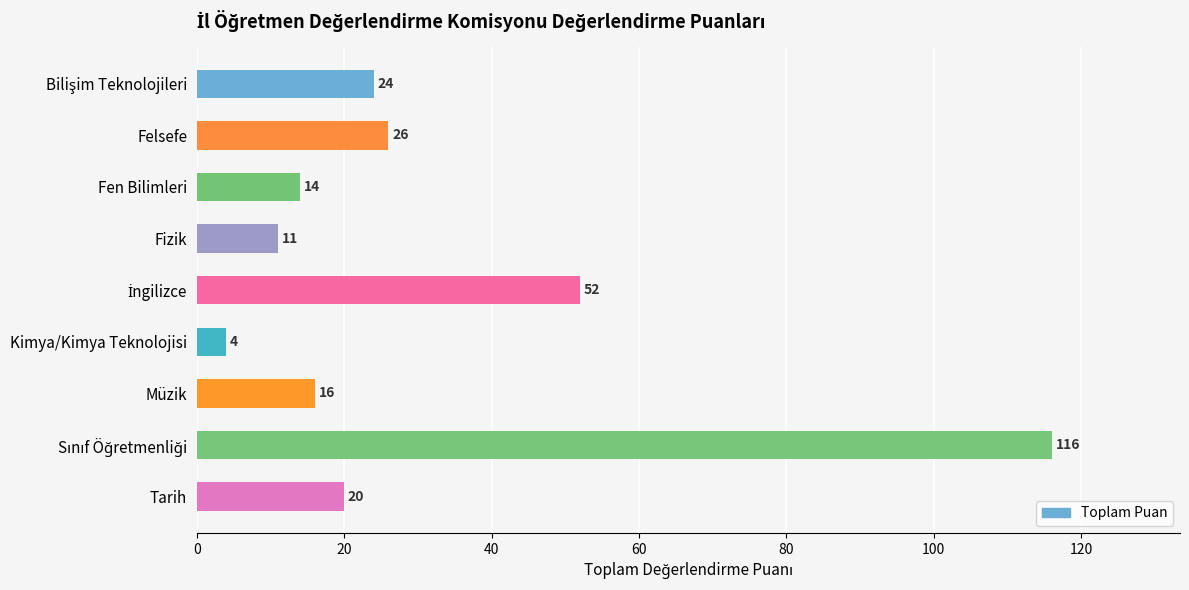

Does the chart contain stacked bars?

No